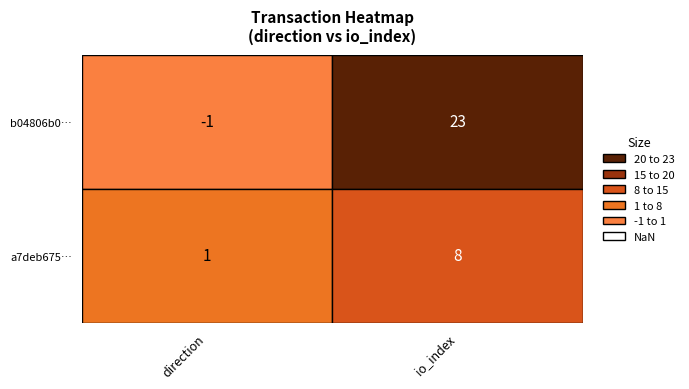

Reading left to right, transcribe all the data shown in this chart.

b04806b0dc76b3fb9fd539dc5bd79f17f0f5fde: -1	23
a7deb675f48461815e0c30a30114aa3123ea9ef: 1	8